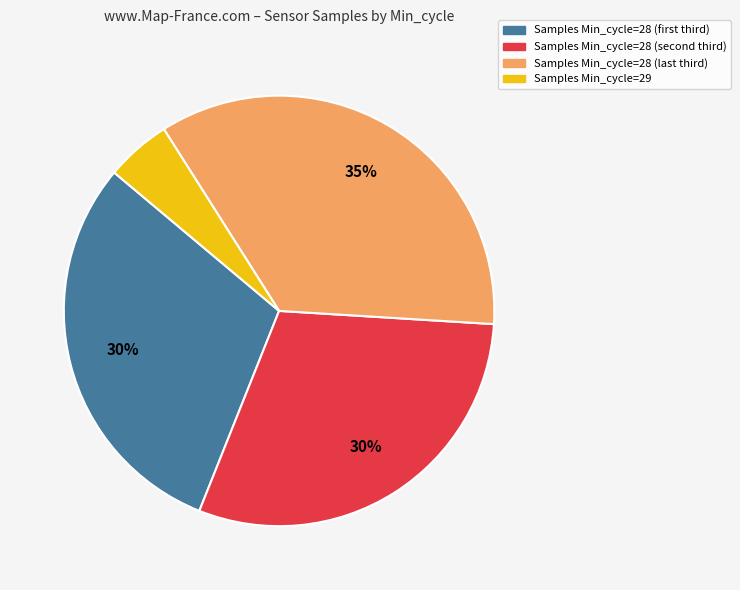

To the nearest percent, what is the average slice percentage?

25%